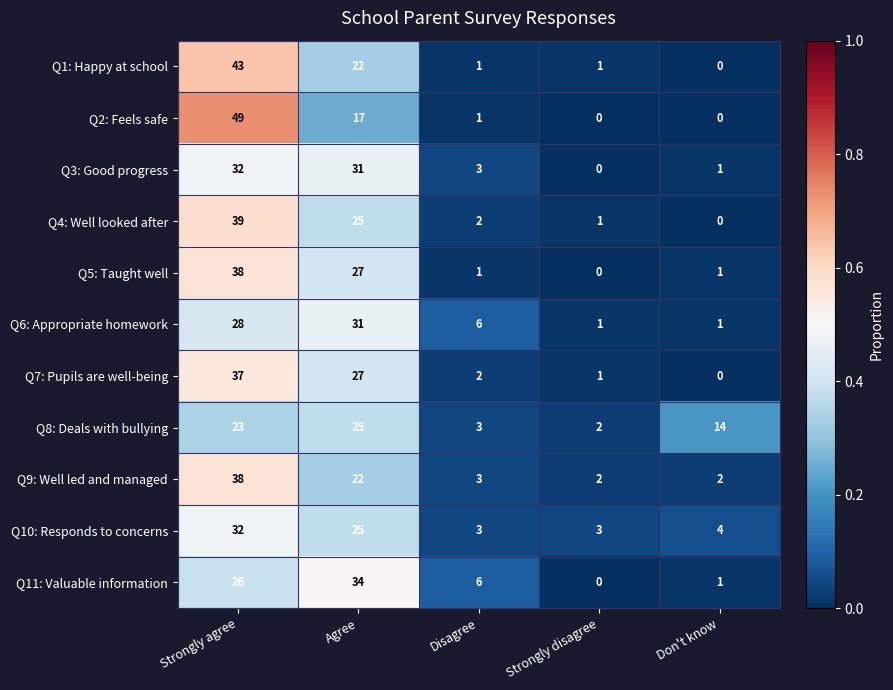

Rank the categories by Q11: Valuable information value from highest to lowest.

Agree, Strongly agree, Disagree, Don't know, Strongly disagree